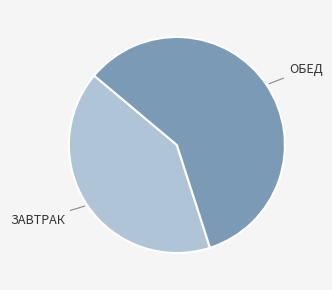

Is there a majority slice in this chart?

Yes